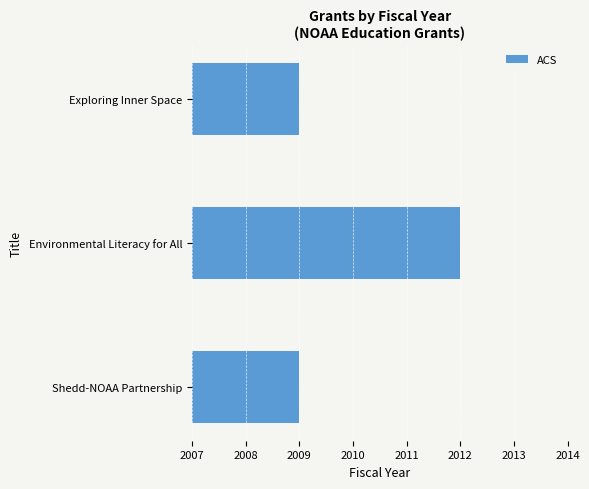

Reading top to bottom, transcribe all the data shown in this chart.

2009	2012	2009